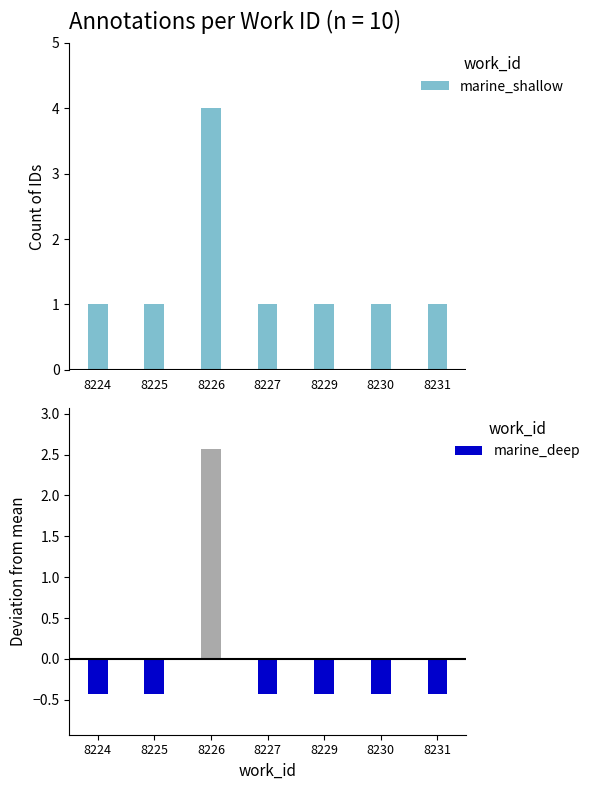

What value does the data have at 8226?

4